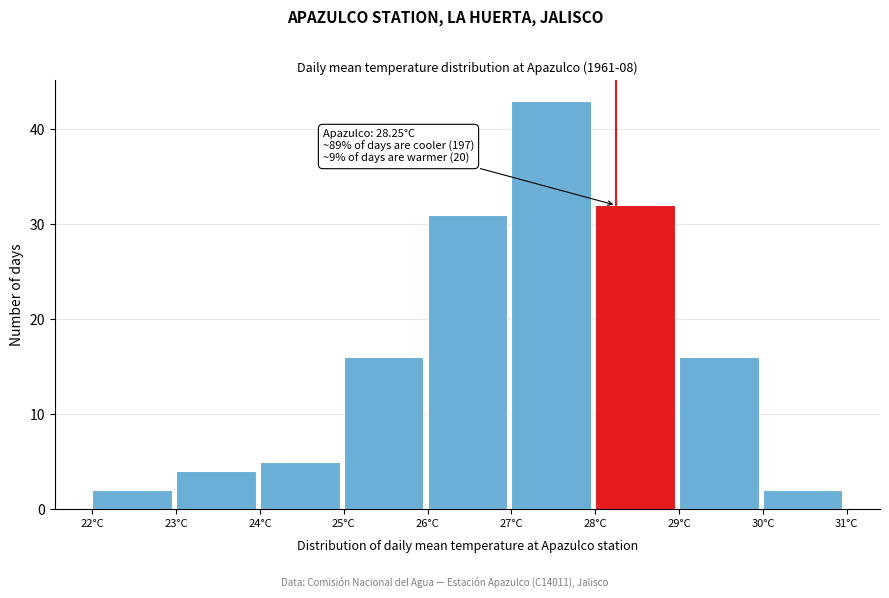

Which range on the x-axis has the tallest bar?

27 to 28